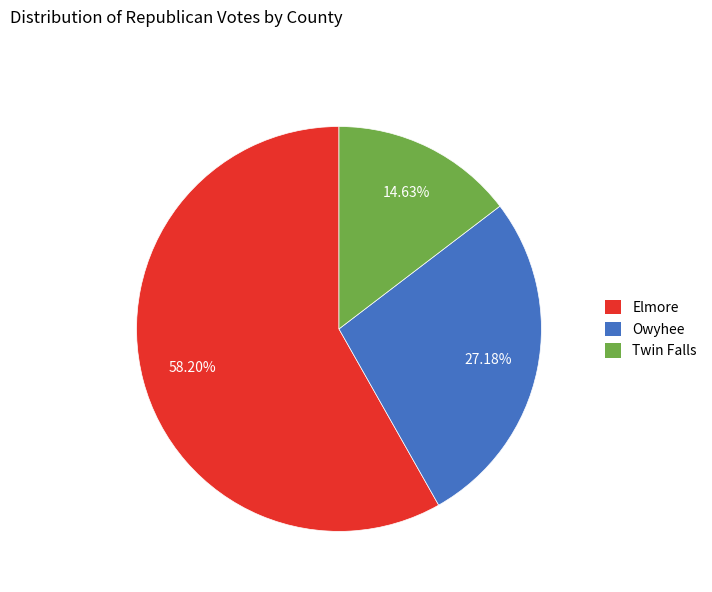

To the nearest percent, what portion does Twin Falls represent?

15%